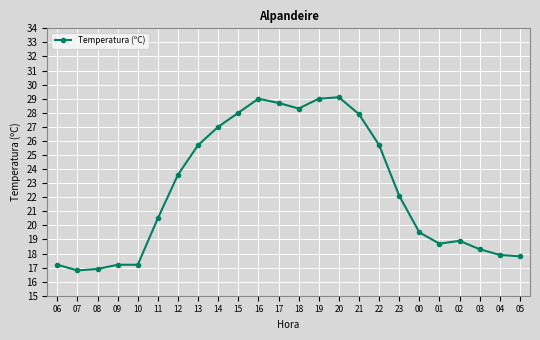

How many series are shown in this chart?

1